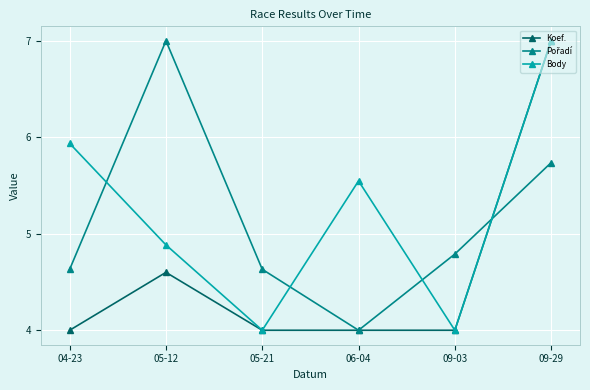

What is the sum of the Body values at 04-23 and 06-04?

11.5